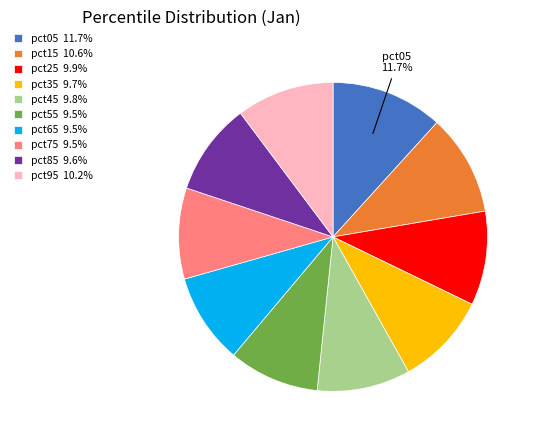

To the nearest percent, what is the difference between the largest and smallest slice percentages?

2%